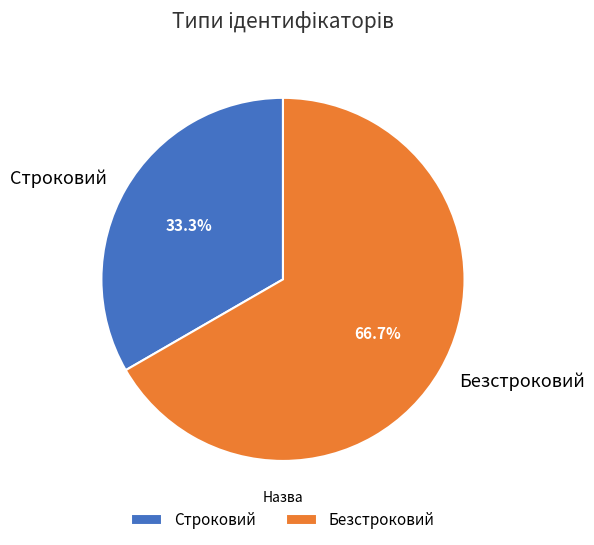

Which slice is the largest?

Безстроковий